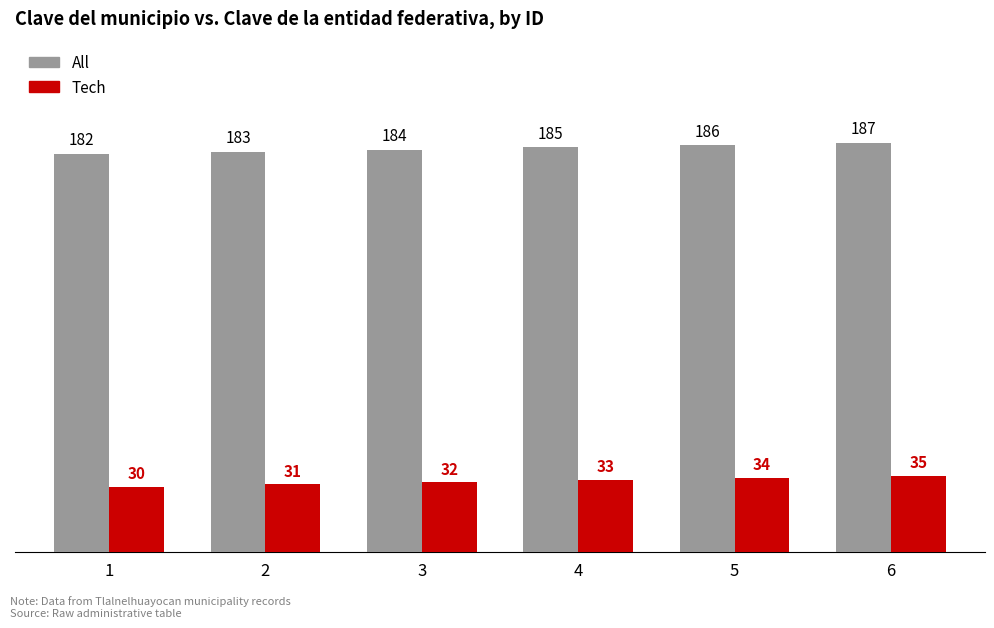

What is the highest value of the Tech series?

35